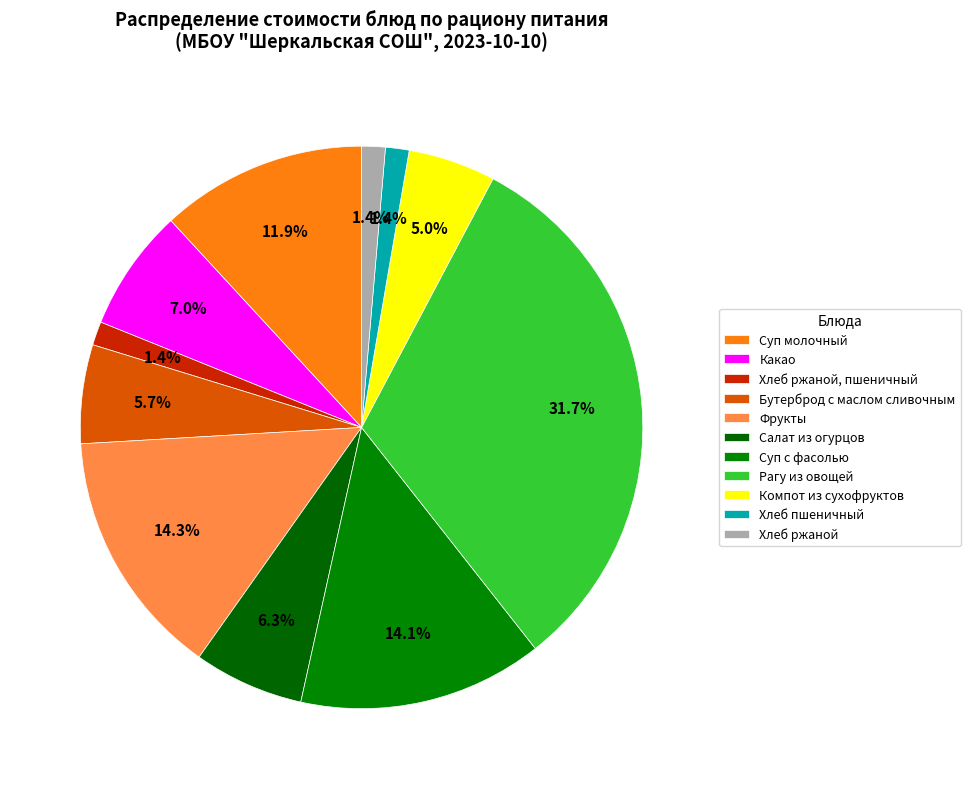

What is the total percentage of Фрукты and Бутерброд с маслом сливочным?

19.9%